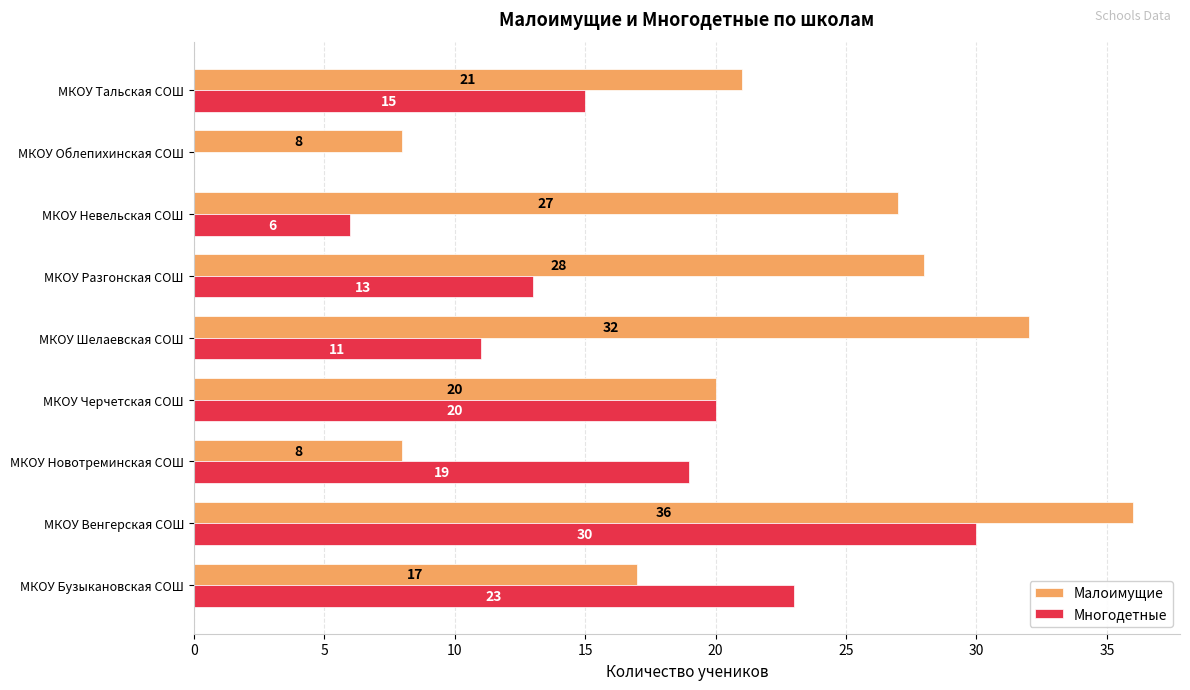

At which category does the chart reach its peak across all series?

МКОУ Венгерская СОШ